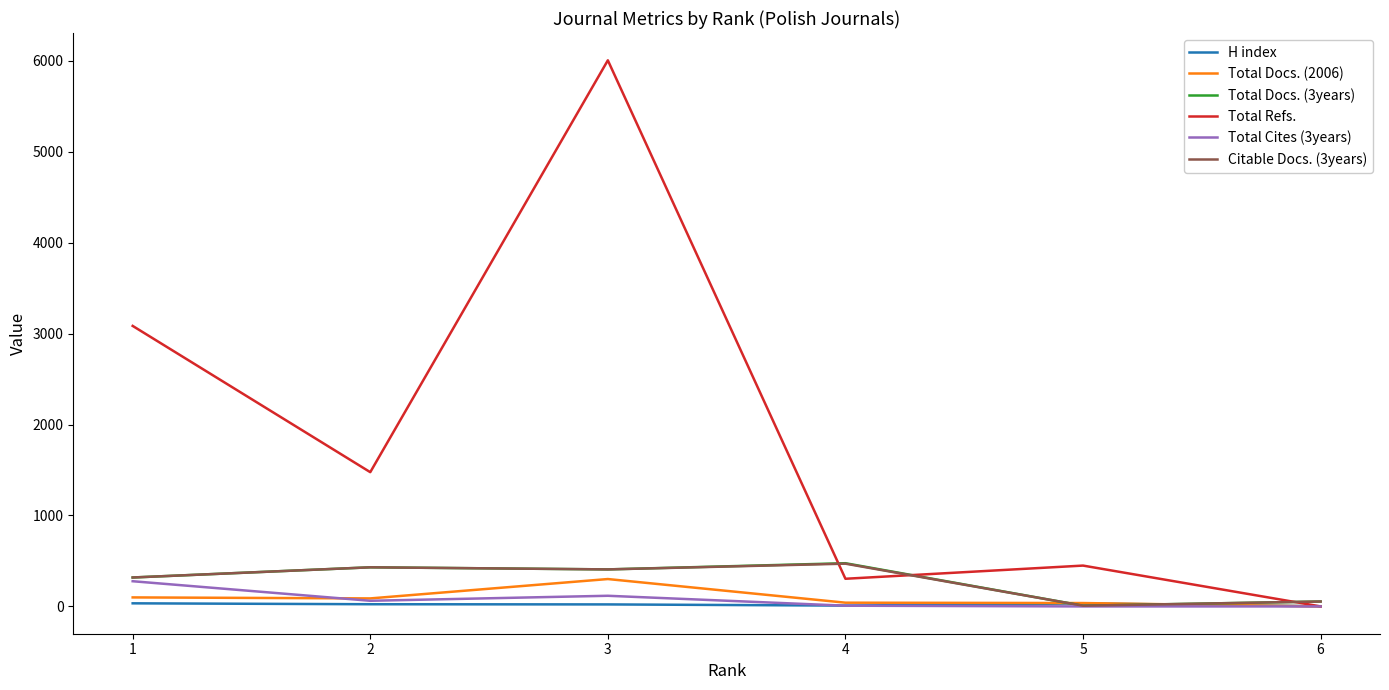

What is the greatest value displayed?

6004